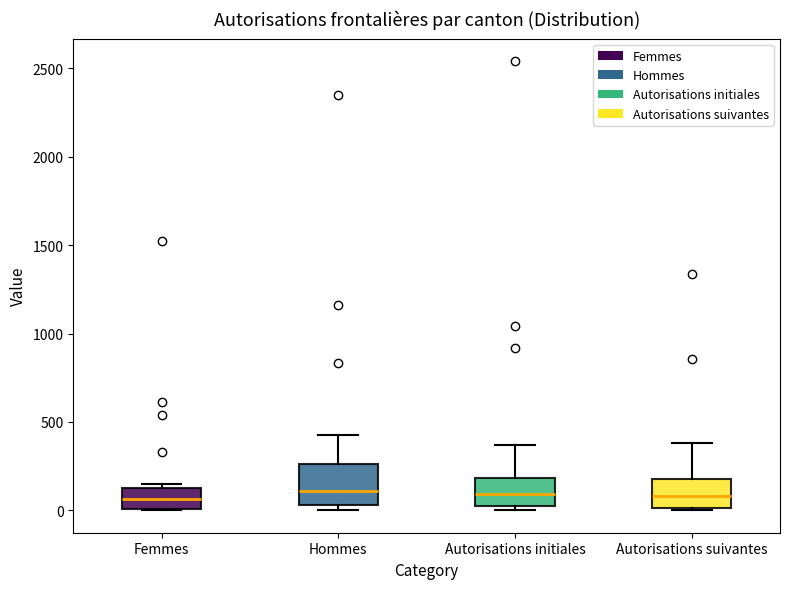

Where is the upper edge of the box for Autorisations suivantes on the y-axis? The values are not printed on the chart, so give them approximately, as read against the axis.

200